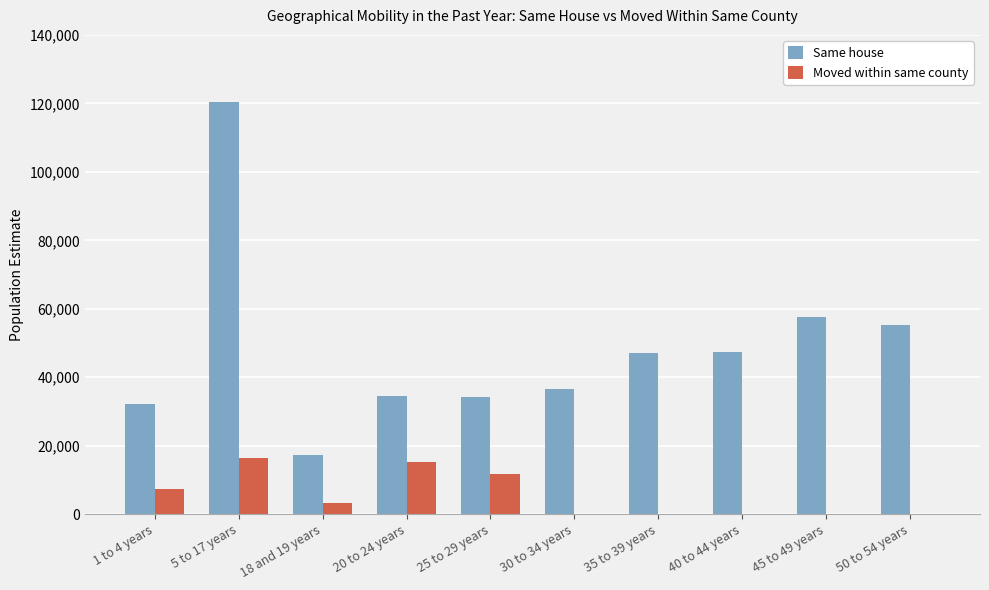

Is it true that Moved within same county equals 17644 at 25 to 29 years?

False